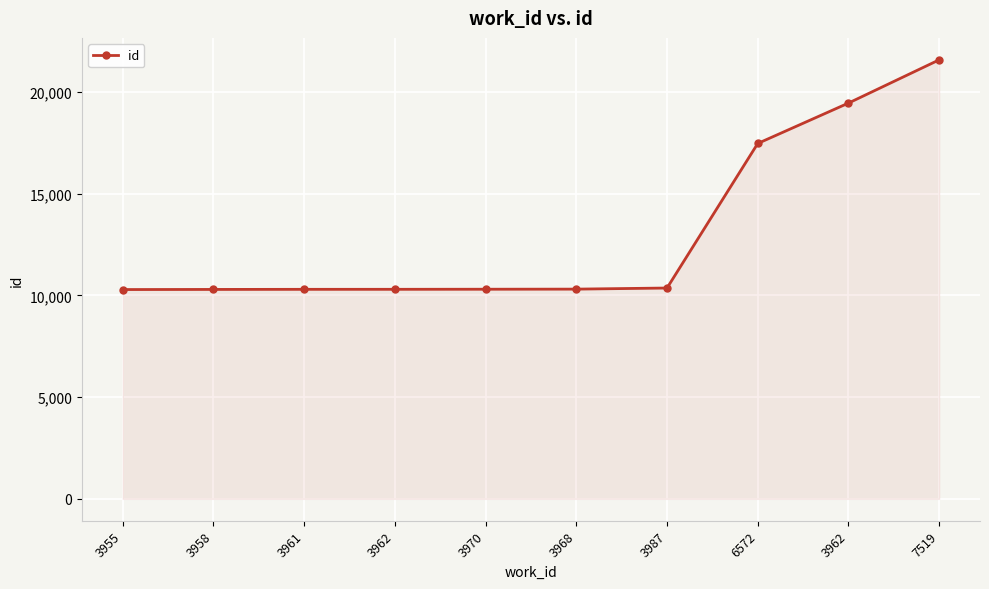

Reading left to right, transcribe all the data shown in this chart.

10283	10289	10294	10295	10299	10304	10358	17460	19444	21568